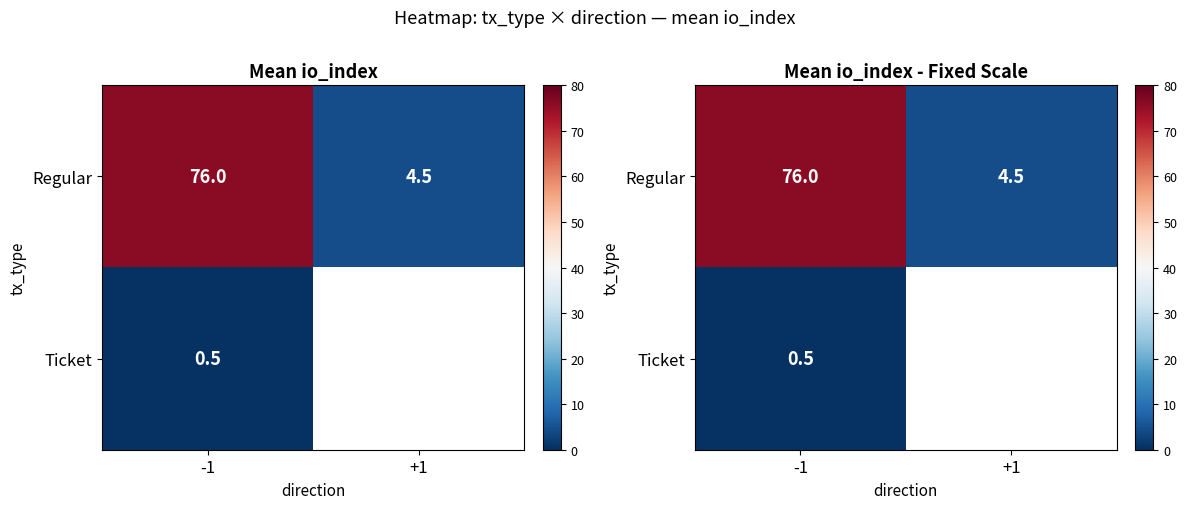

Which series has the largest range (max minus min)?

Regular